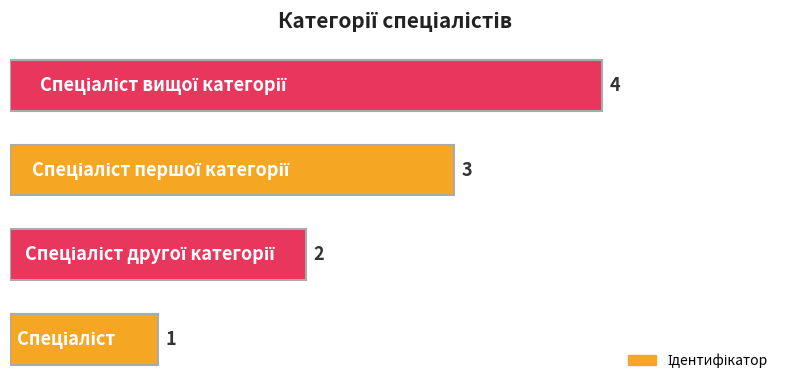

What is the sum of all values?

10